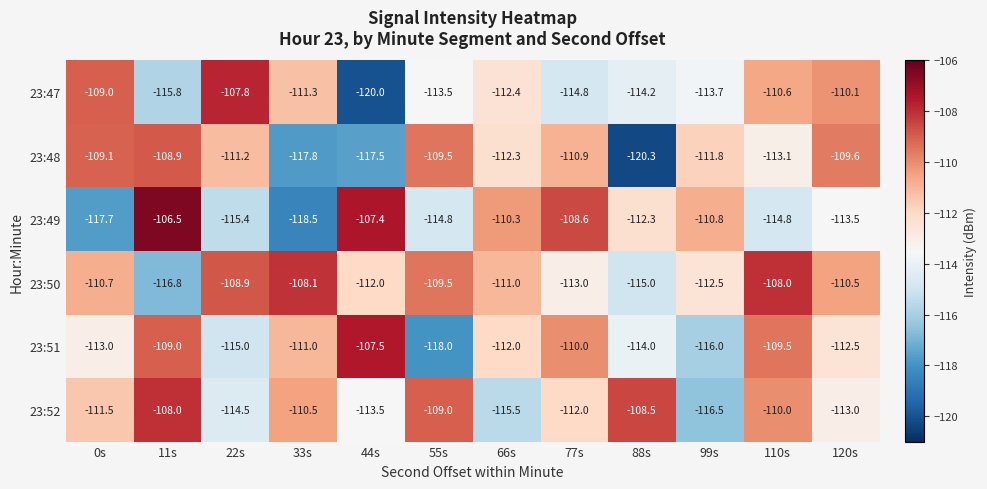

Count the number of categories in the chart.

12